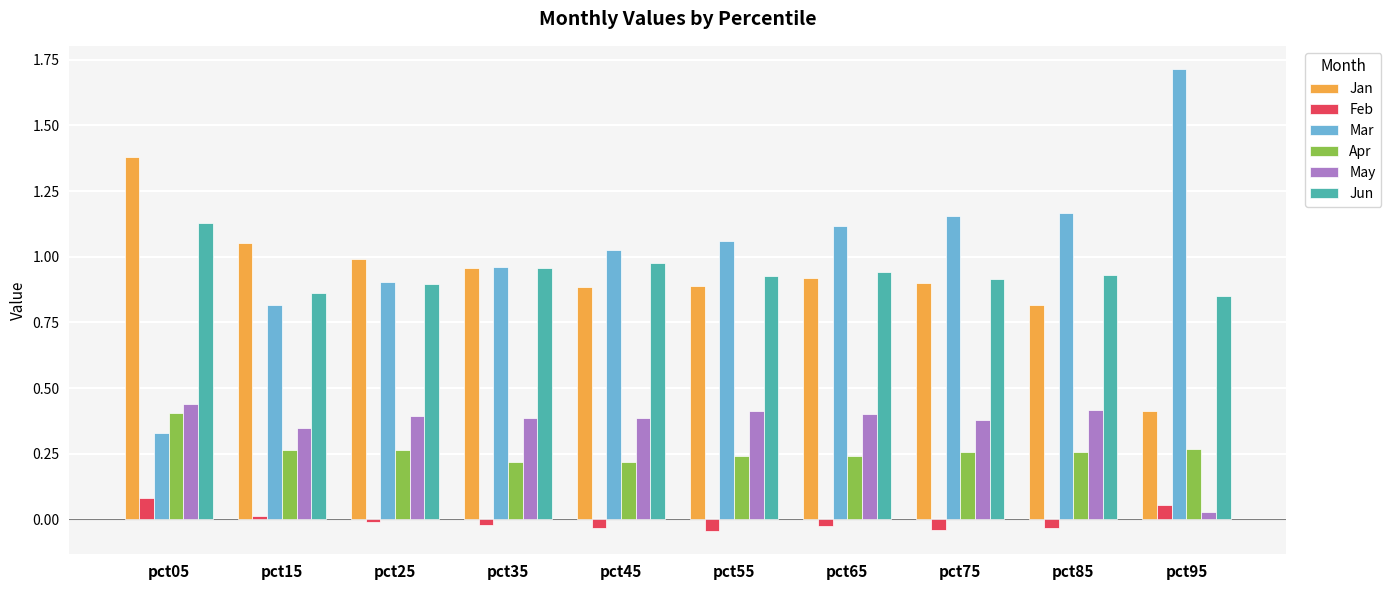

Between pct25 and pct95, which series saw the biggest shift?

Mar